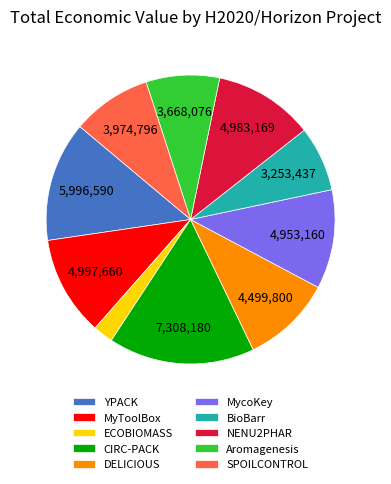

True or false: Aromagenesis accounts for 2% of the total.

False